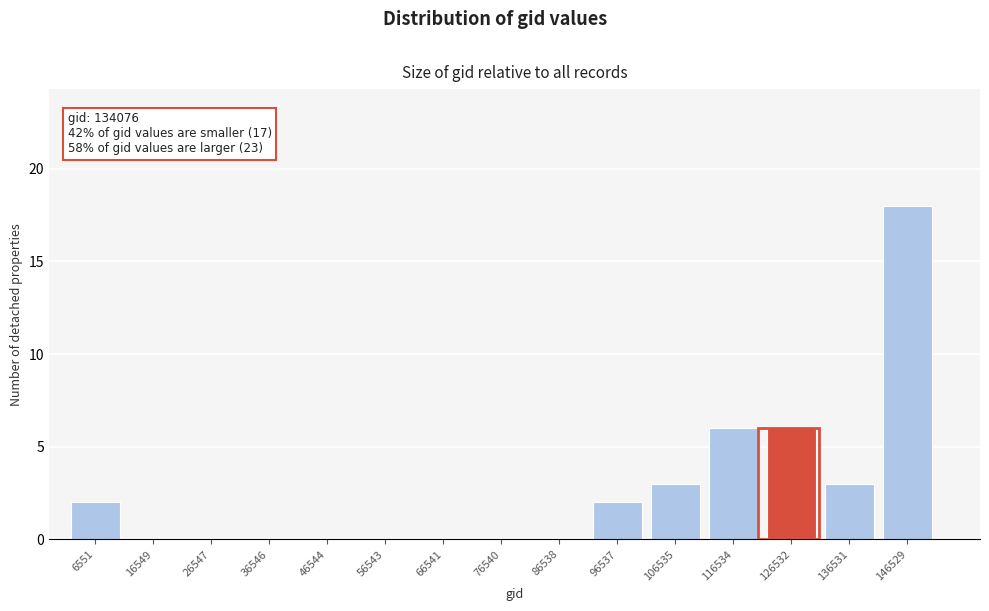

Reading right to left, what are all the values shown in this chart?

146529=18	136531=3	126532=6	116534=6	106535=3	96537=2	86538=0	76540=0	66541=0	56543=0	46544=0	36546=0	26547=0	16549=0	6551=2